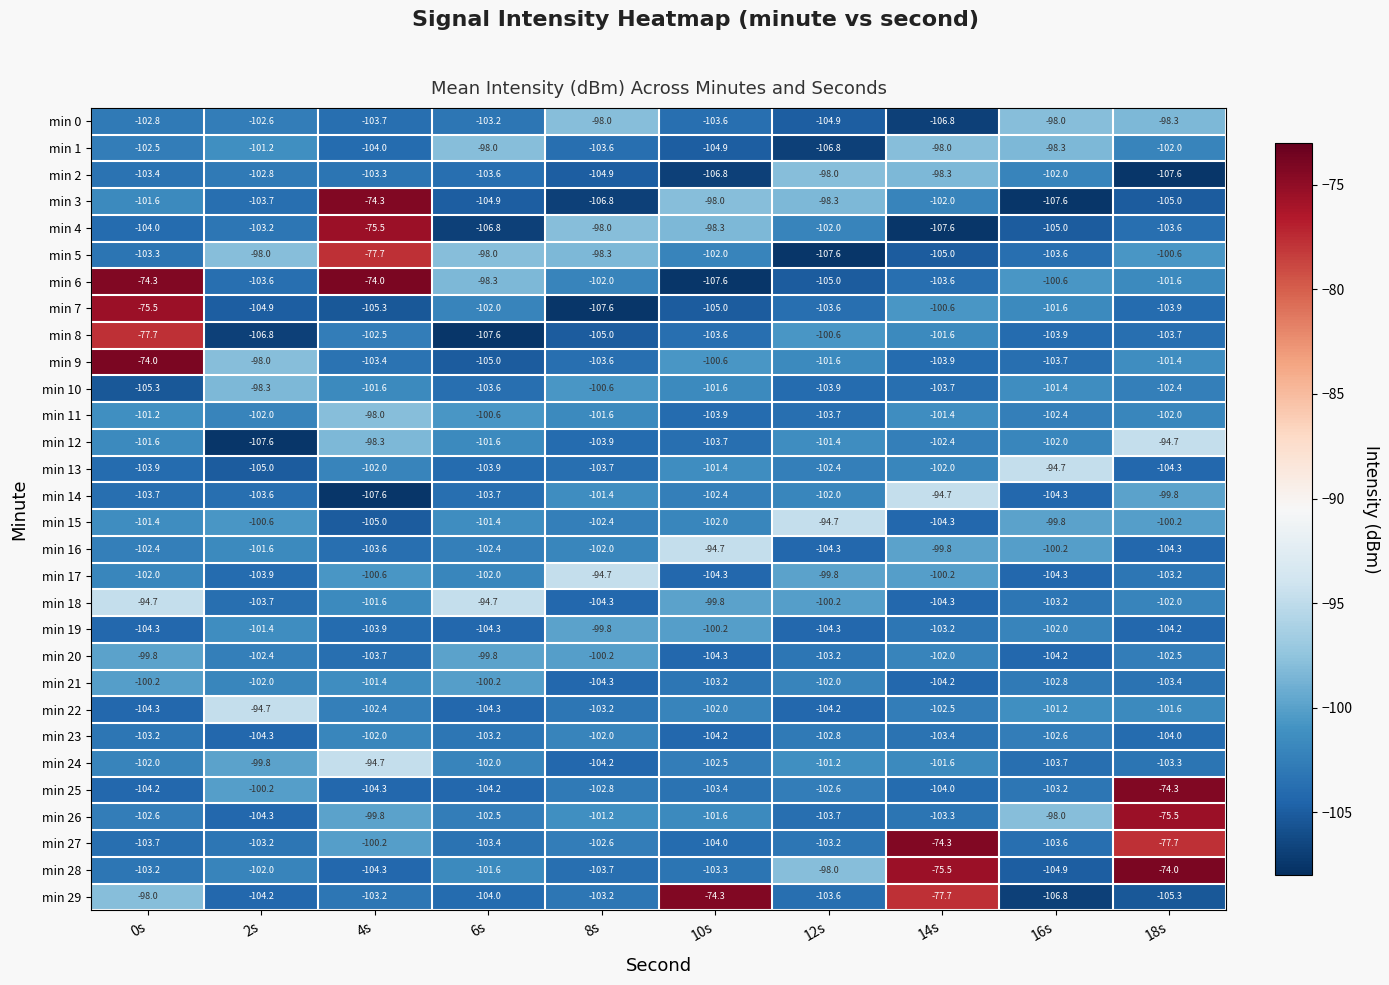

The value of min 3 at 12s is -98.3. True or false?

True